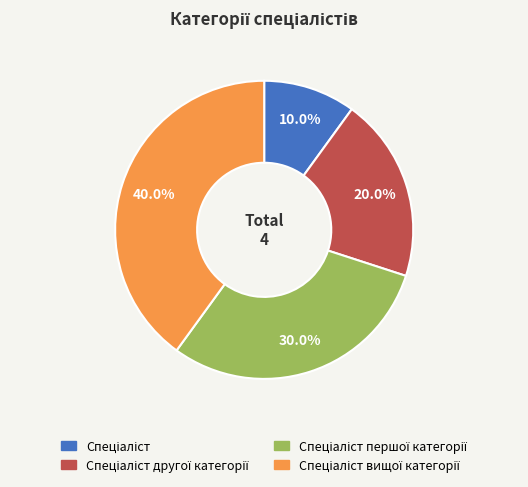

Is there a majority slice in this chart?

No